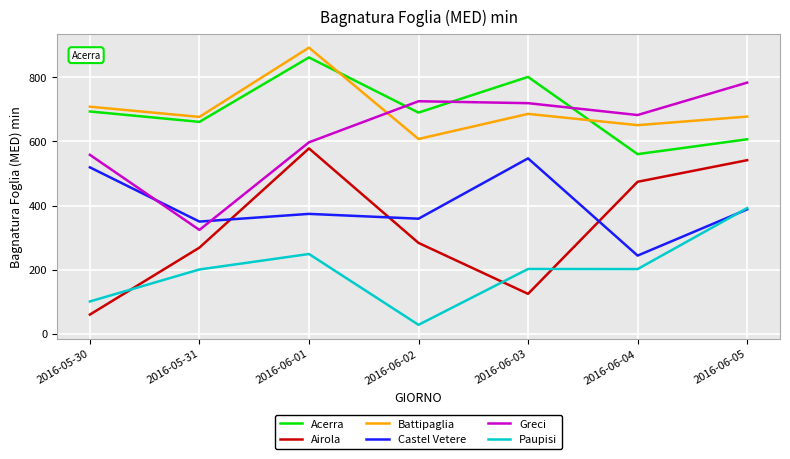

At which category is the sum across all series the highest?

2016-06-01